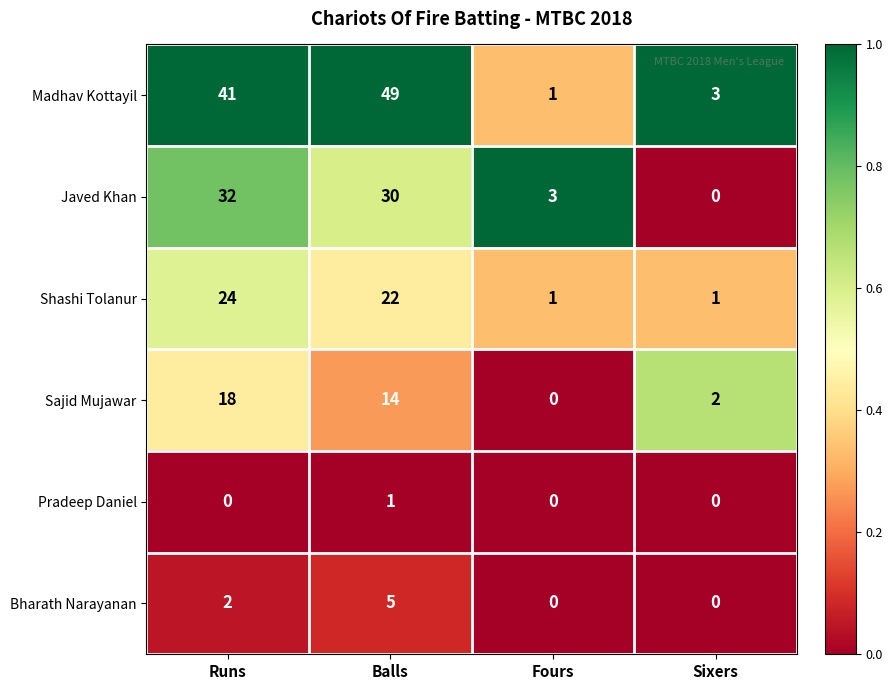

Where is Javed Khan nearest to the value 16?

Fours